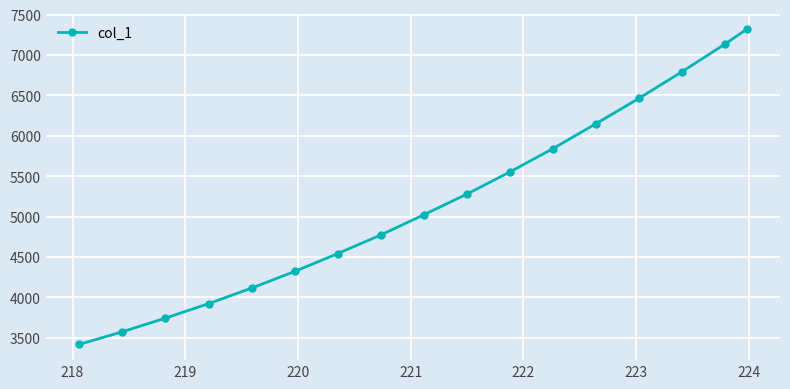

What is the maximum value shown in the chart?

7318.5